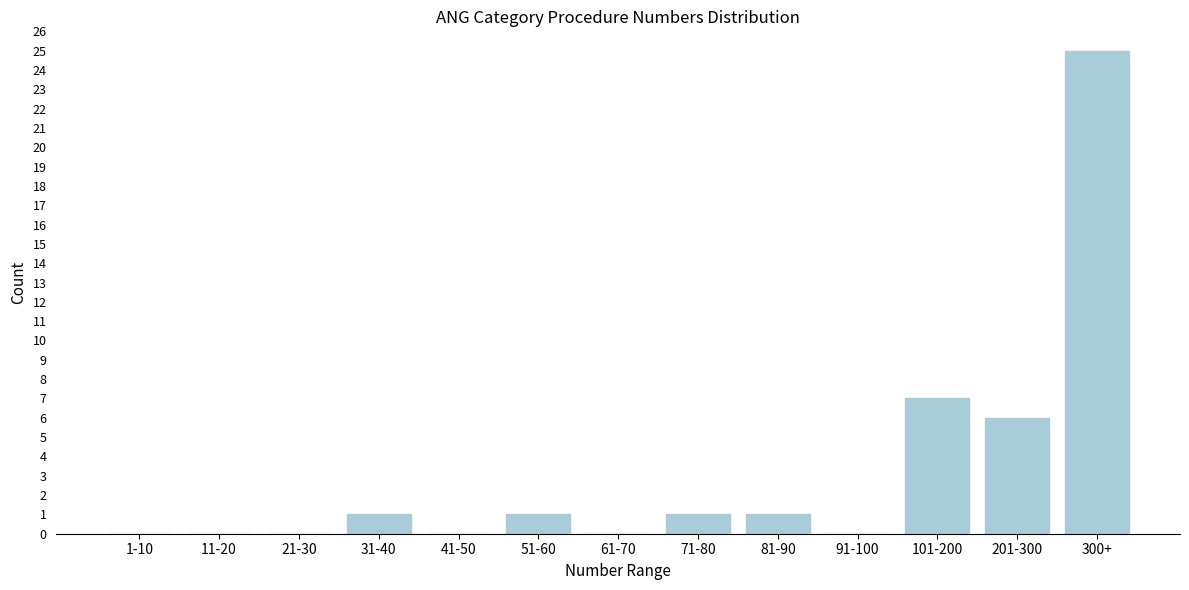

Reading left to right, extract all data points from this chart.

1-10=0	11-20=0	21-30=0	31-40=1	41-50=0	51-60=1	61-70=0	71-80=1	81-90=1	91-100=0	101-200=7	201-300=6	300+=25